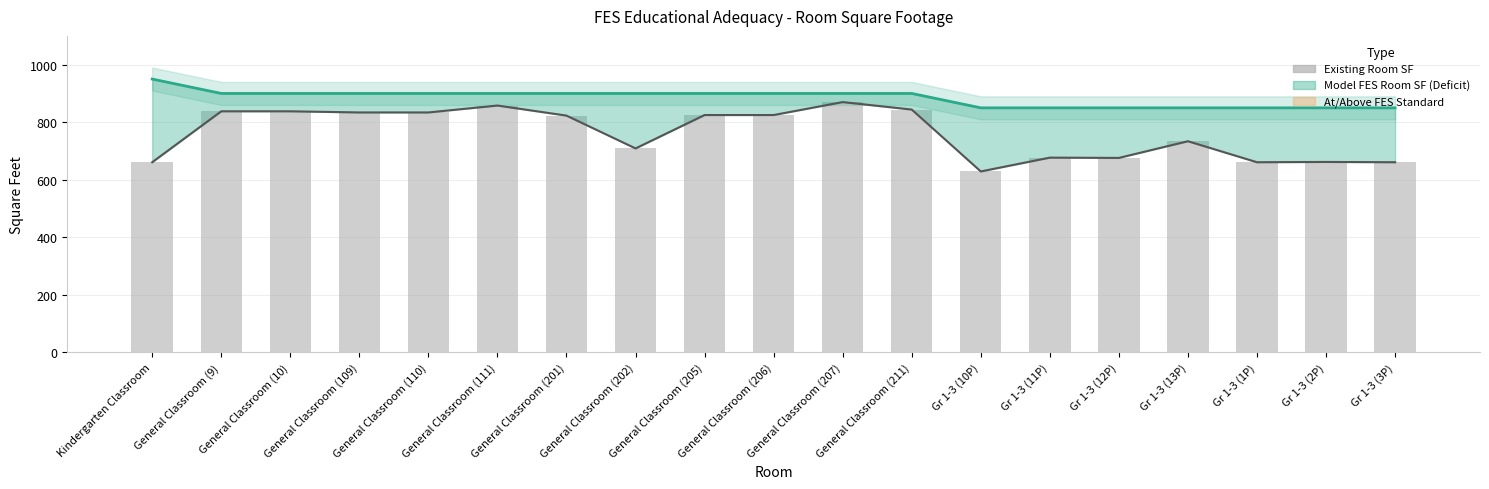

The value at General Classroom (9) is 483. True or false?

False